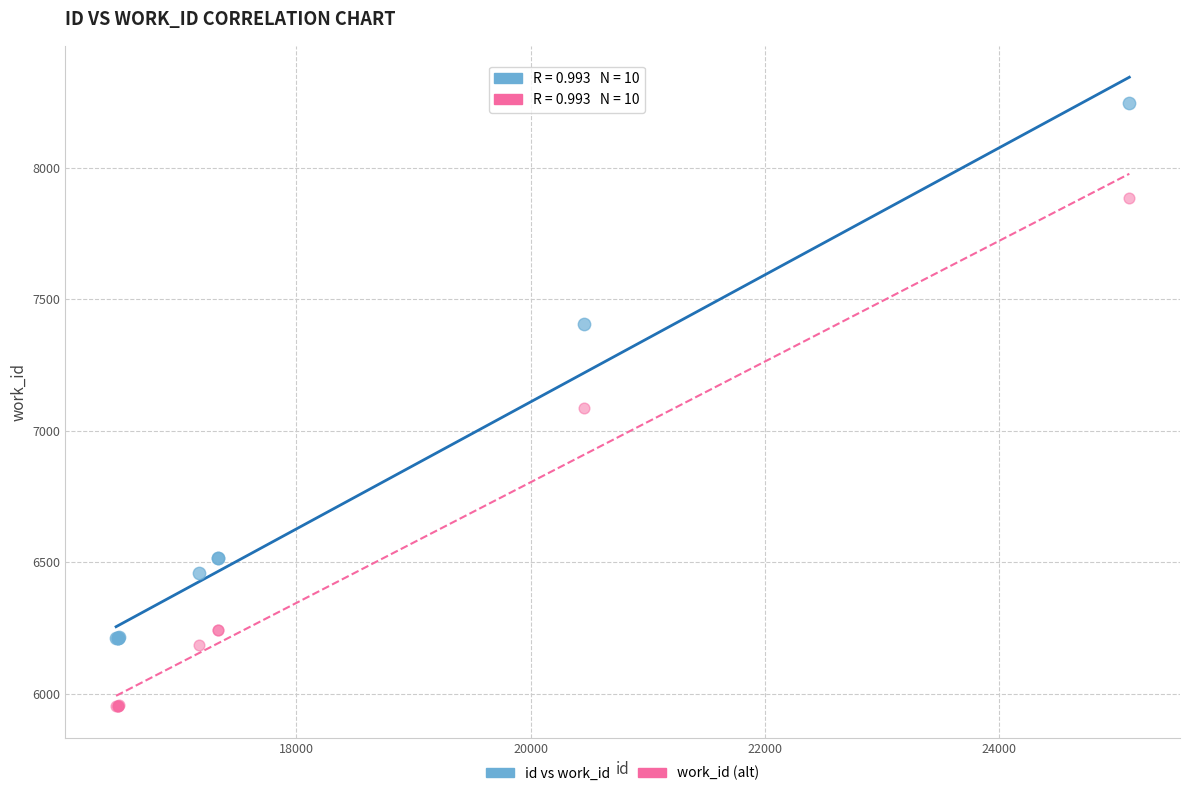

In the id vs work_id series, what Y value is closest to 7229?

7406.0